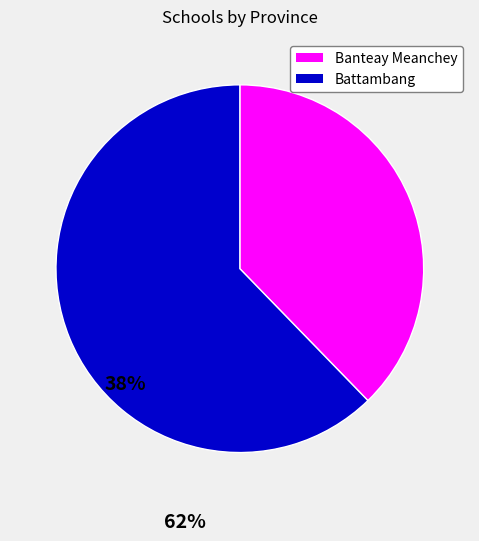

Do Battambang and Banteay Meanchey together represent more than half of the pie?

Yes